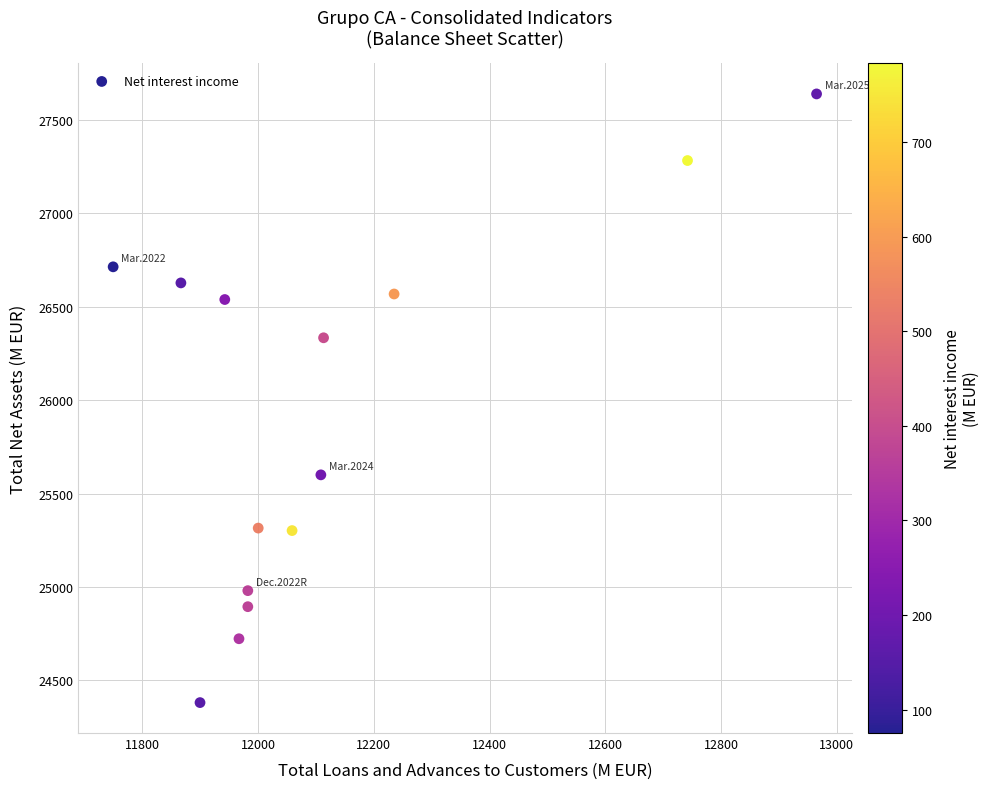

What Y value in the scatter plot is closest to 26010?

26333.7